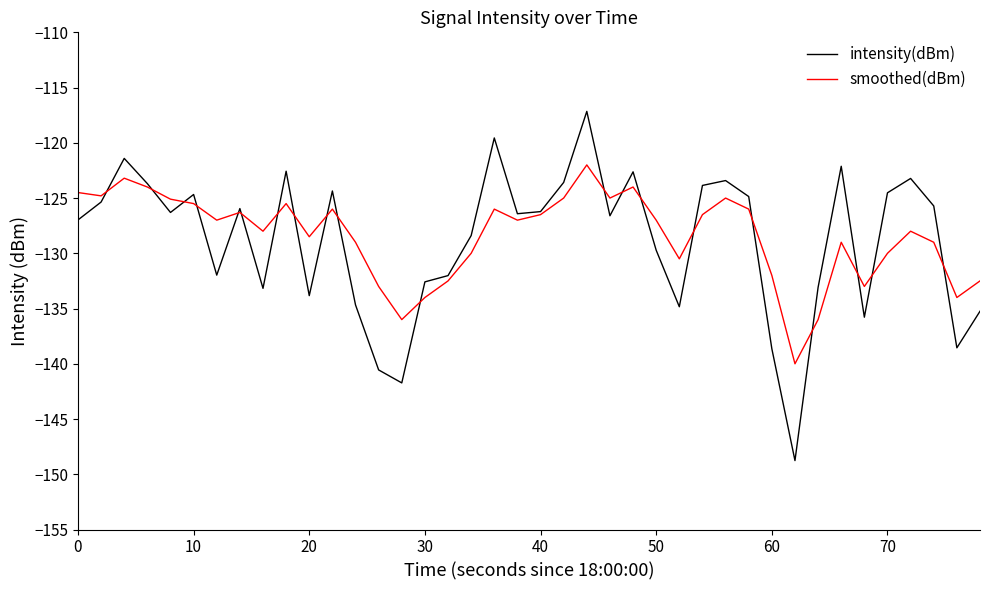

Which series has the largest range (max minus min)?

intensity(dBm)